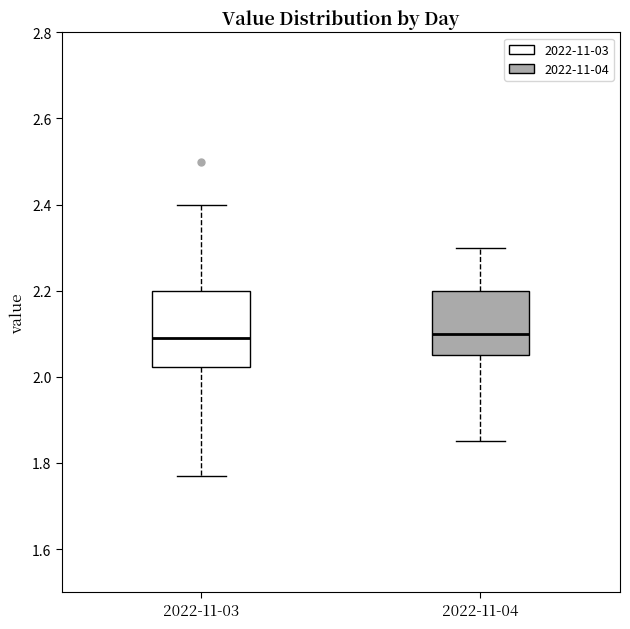

Where does the upper whisker of the box for 2022-11-04 end on the y-axis? The values are not printed on the chart, so give them approximately, as read against the axis.

2.30